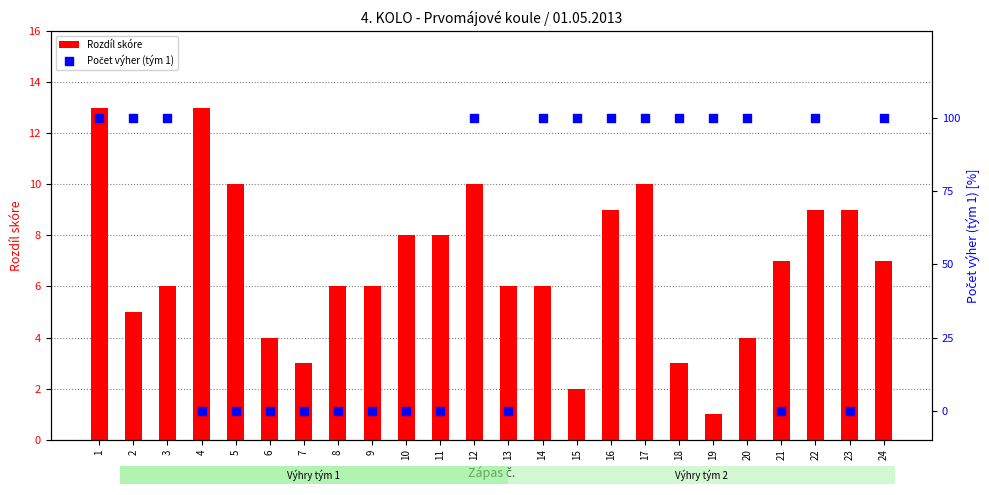

At which category is the sum across all series the highest?

1